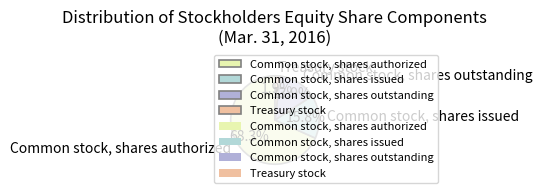

Which category has the biggest portion of the pie?

Common stock, shares authorized